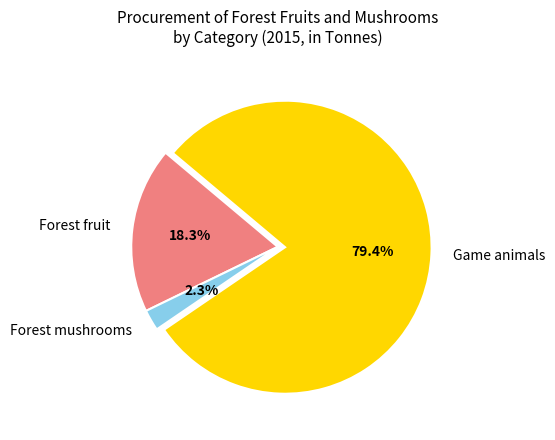

Count the number of slices in the pie.

3